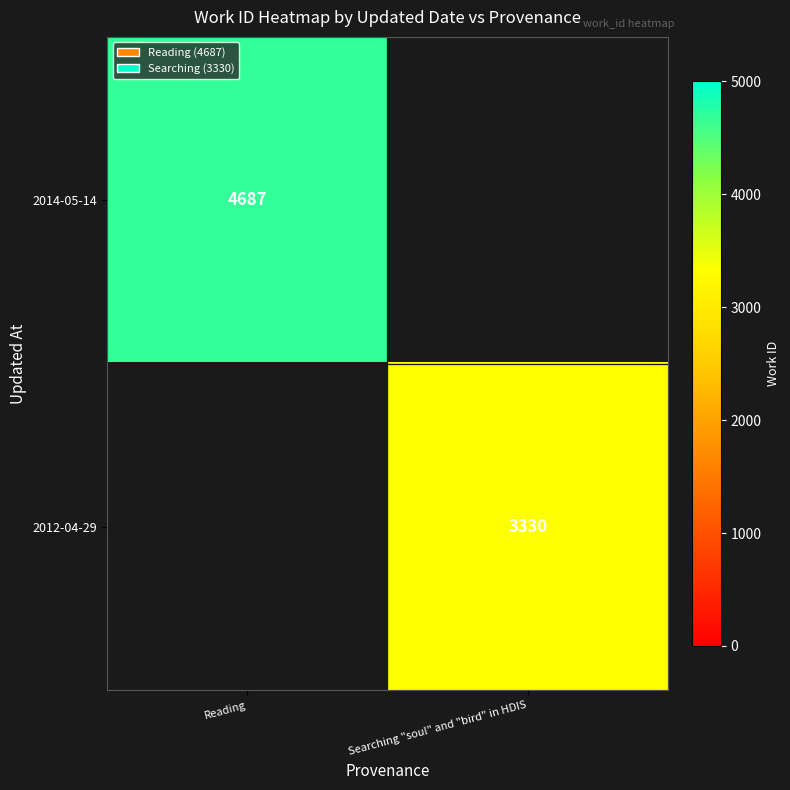

At how many categories does at least one series exceed 3984?

1